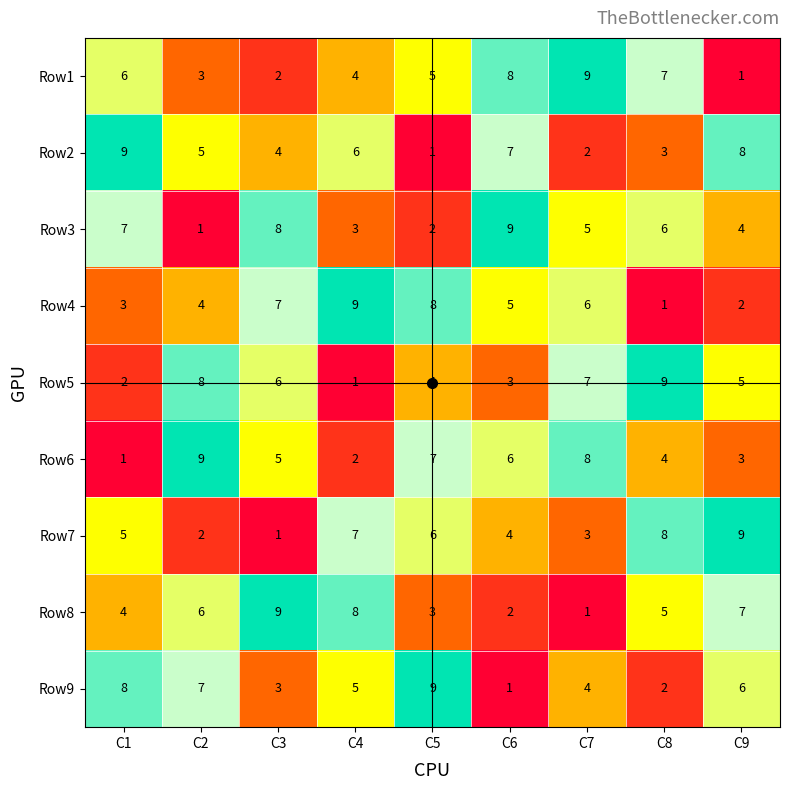

What is the approximate value of Row6 at C9?

3